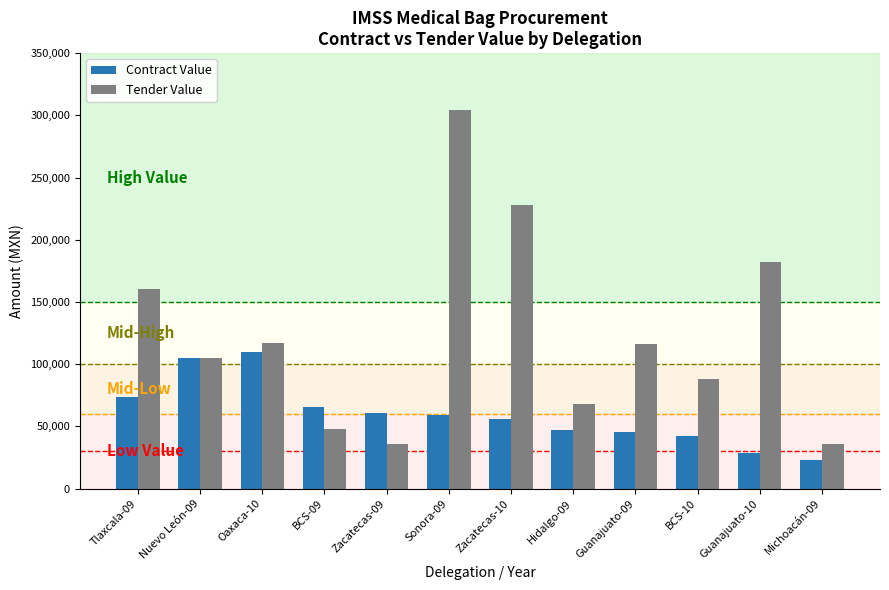

What value does the Tender Value series have at Zacatecas-10?

227973.8